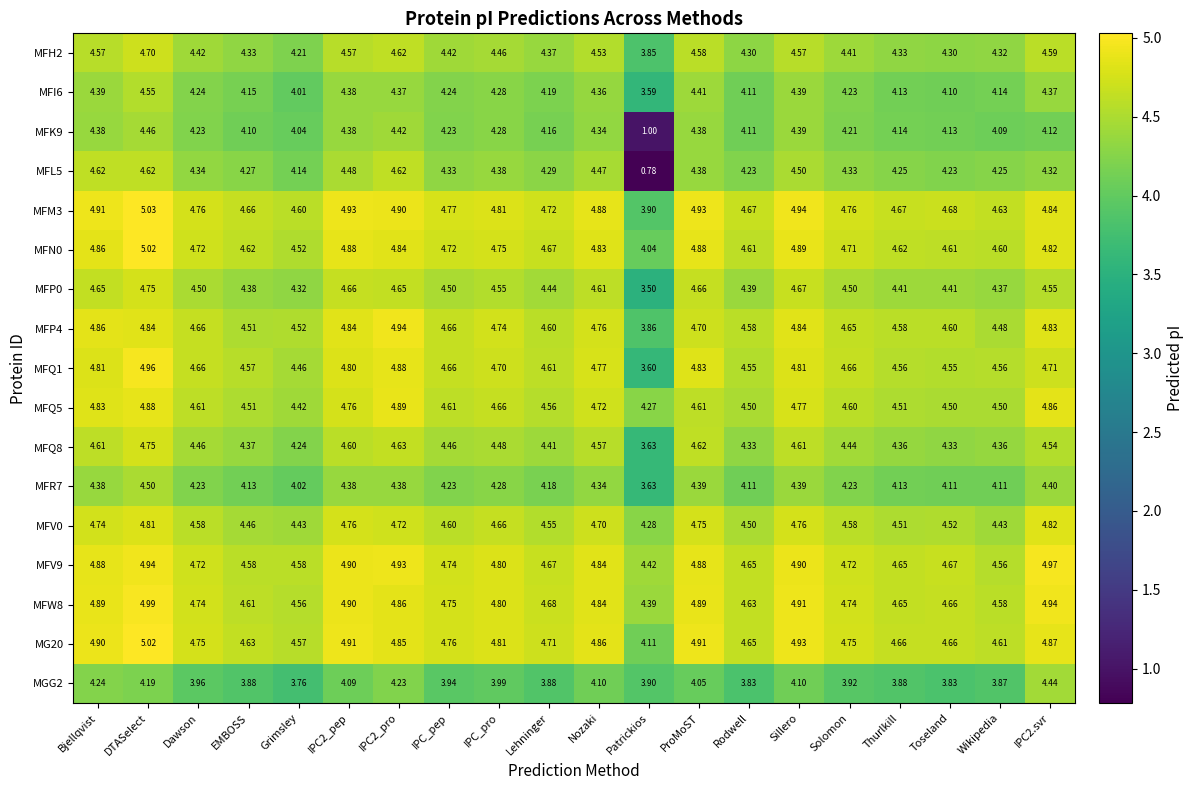

At which category is the sum across all series the highest?

DTASelect